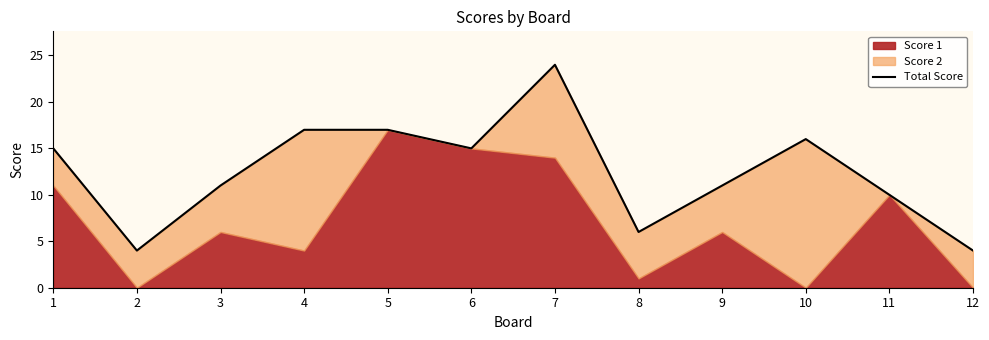

How many points are higher than both their immediate neighbors (excluding endpoints)?

2